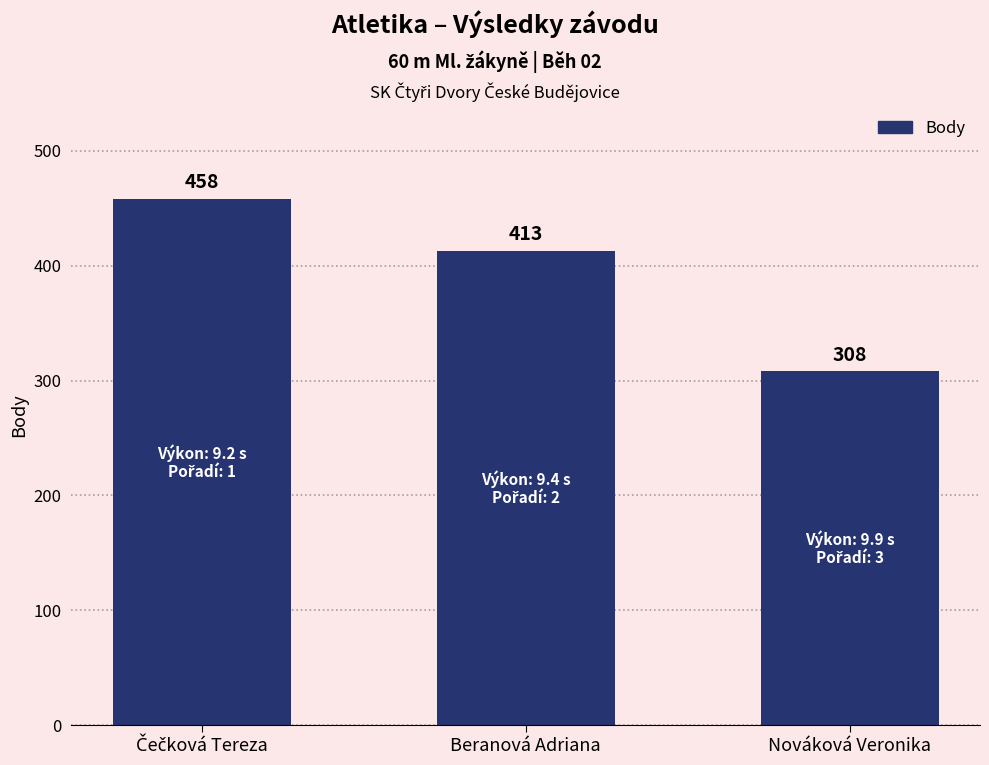

How many series are shown in this chart?

1